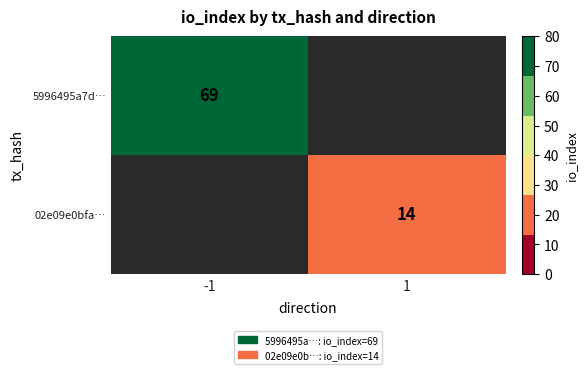

Is the value of 02e09e0bfa… at 1 greater than the value of 5996495a7d… at -1?

No